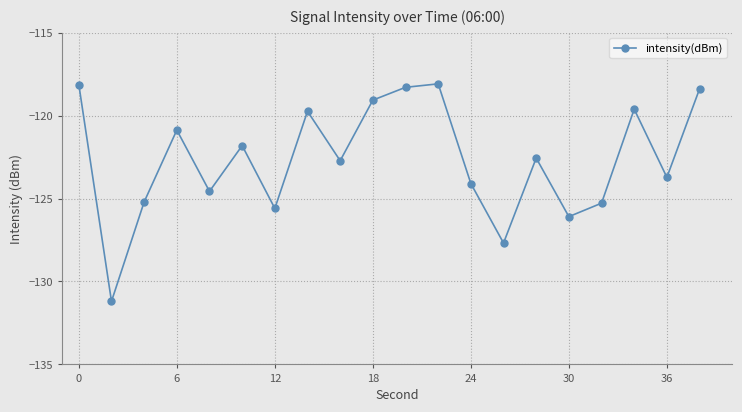

How many interior local peaks (higher than both neighbors) does the data have?

6